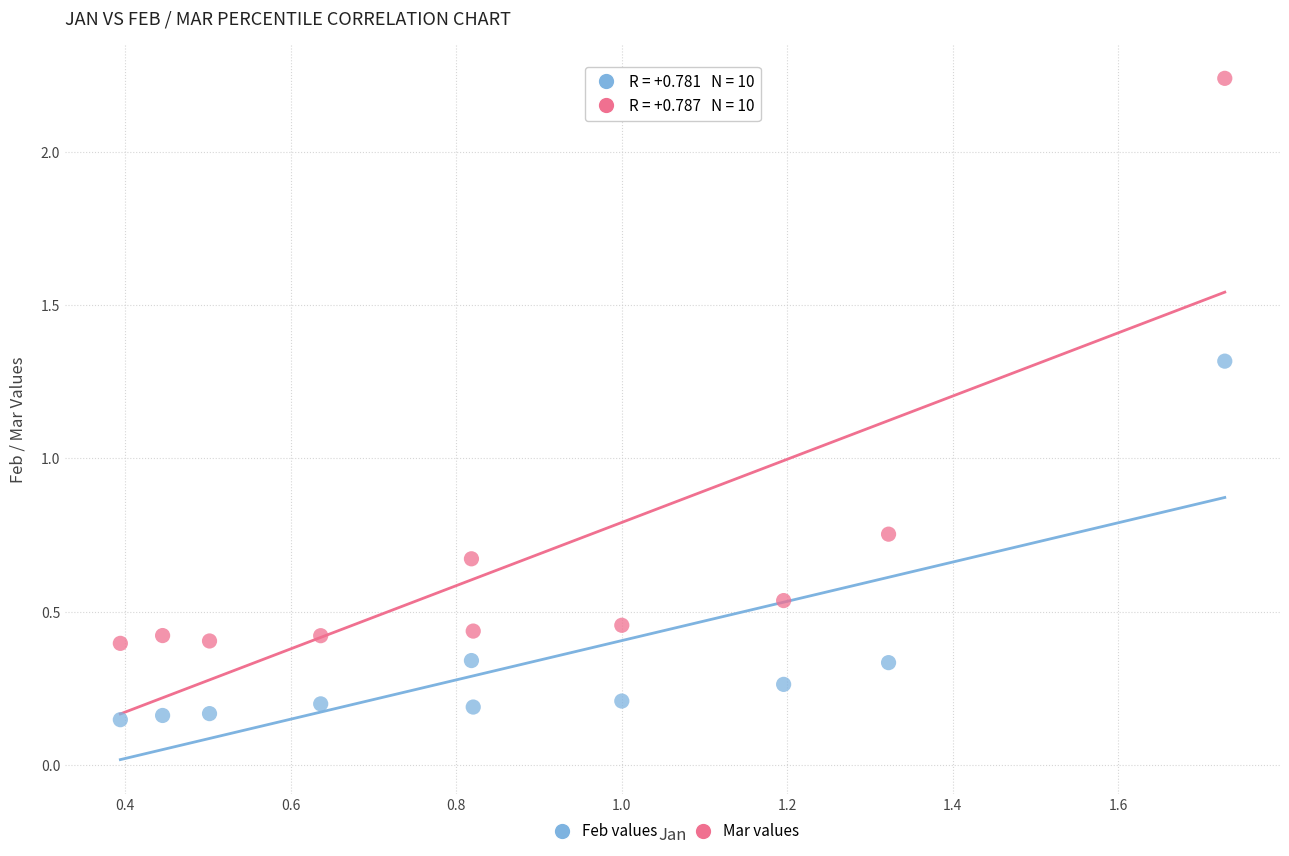

Across all data points, what is the range of Y values (max minus min)?

2.1